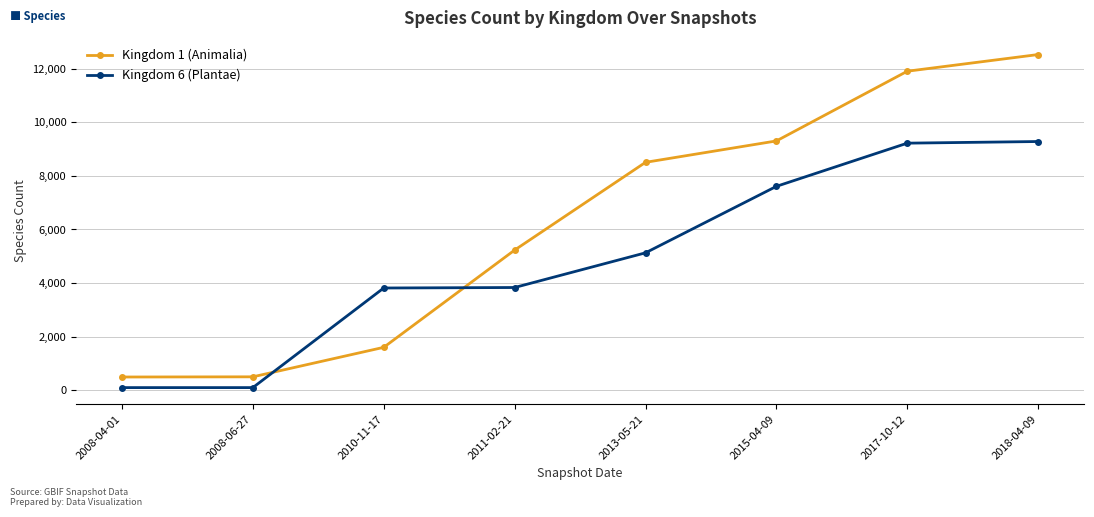

Rank the series by their average value, from lowest to highest.

Kingdom 6 (Plantae), Kingdom 1 (Animalia)